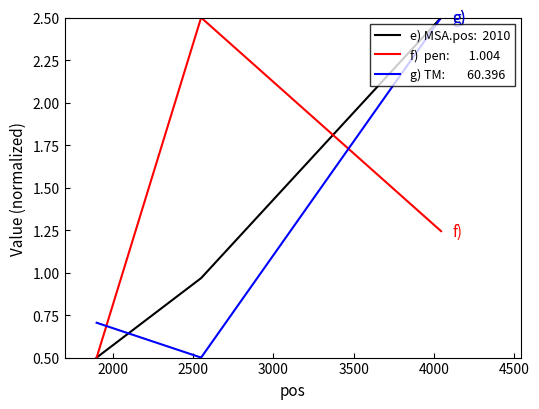

Does the chart have visible grid lines?

No